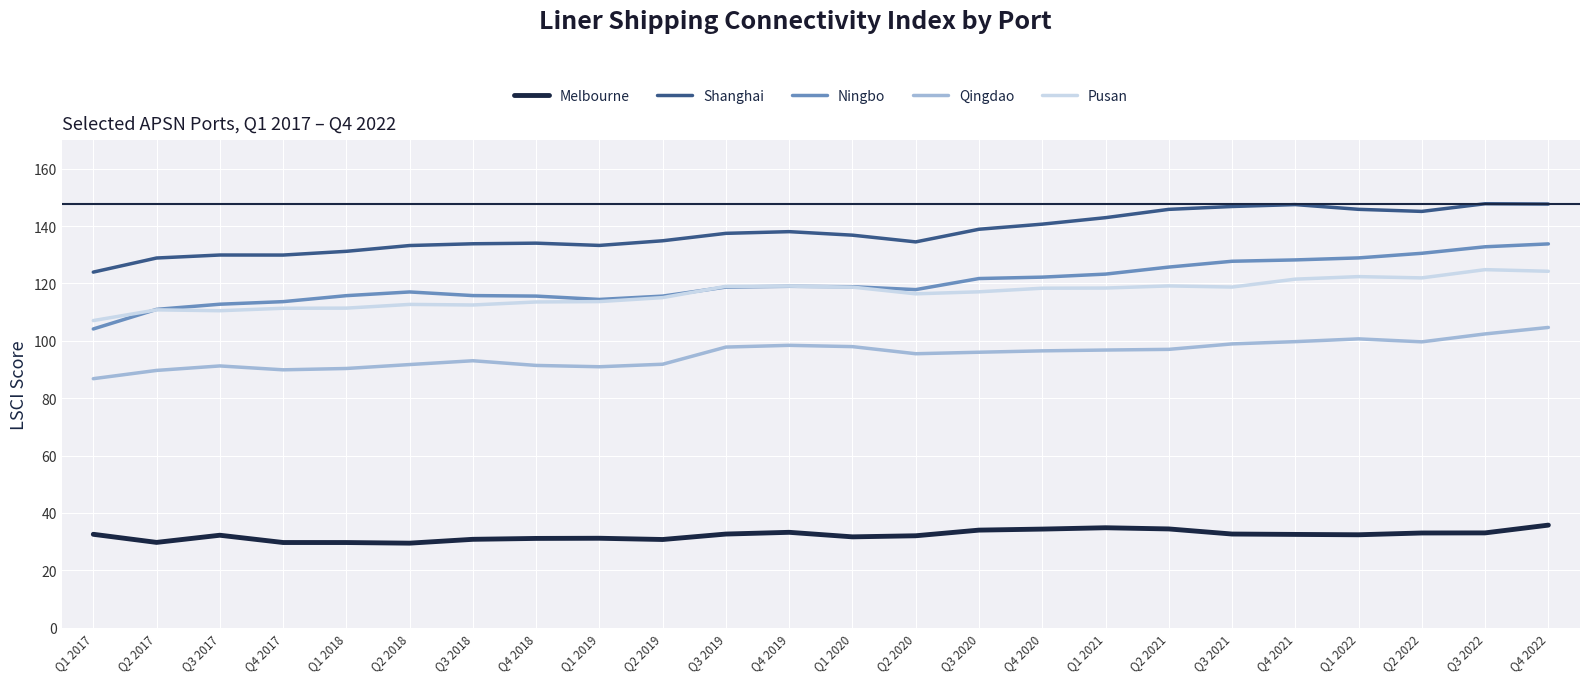

True or false: Qingdao has a value of 98.9 at Q3 2021.

True